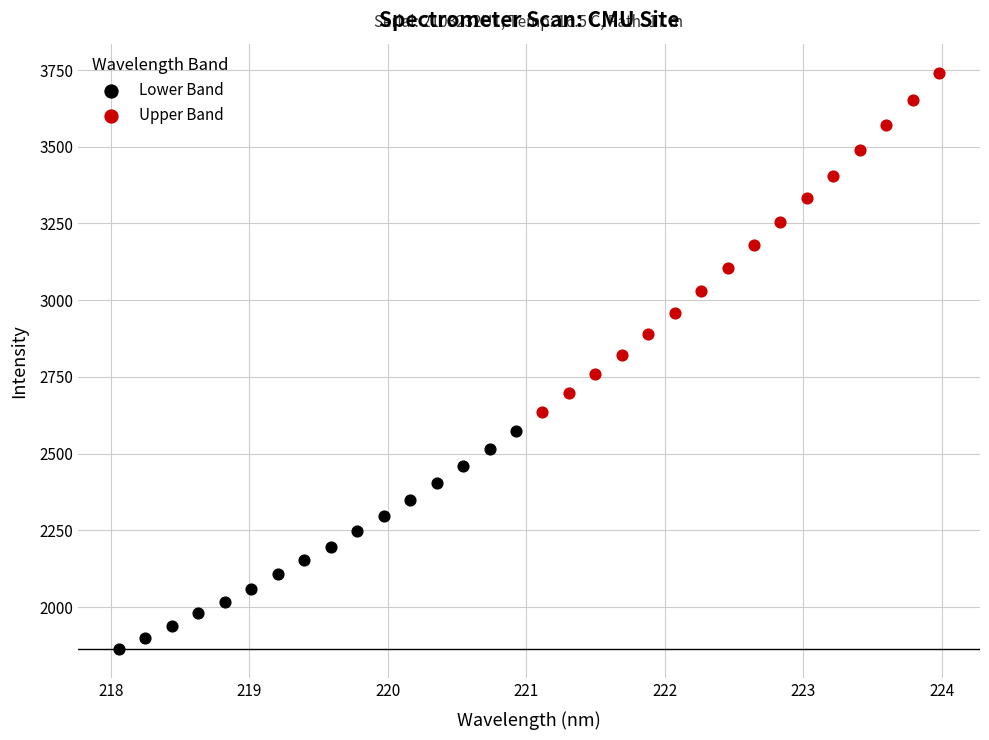

What are all the series names shown in the legend?

Lower Band, Upper Band